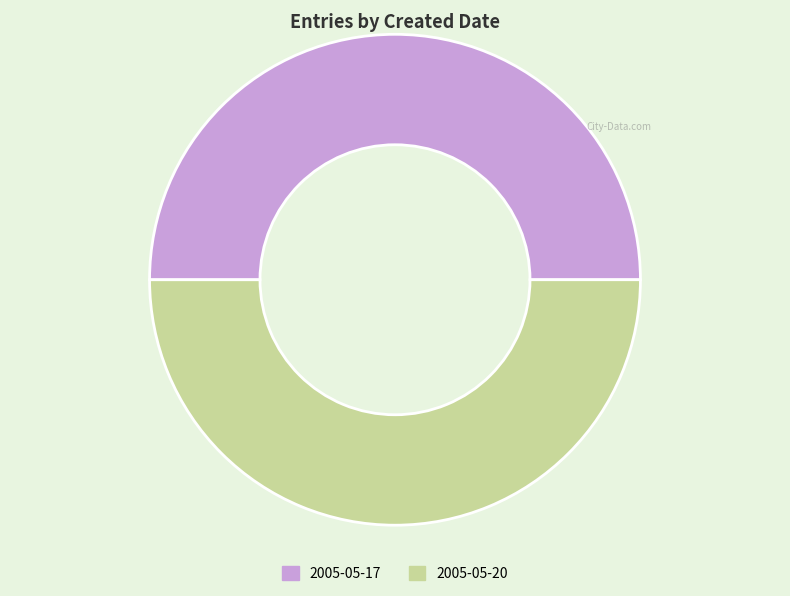

The 2005-05-20 slice represents 50% of the pie. True or false?

True